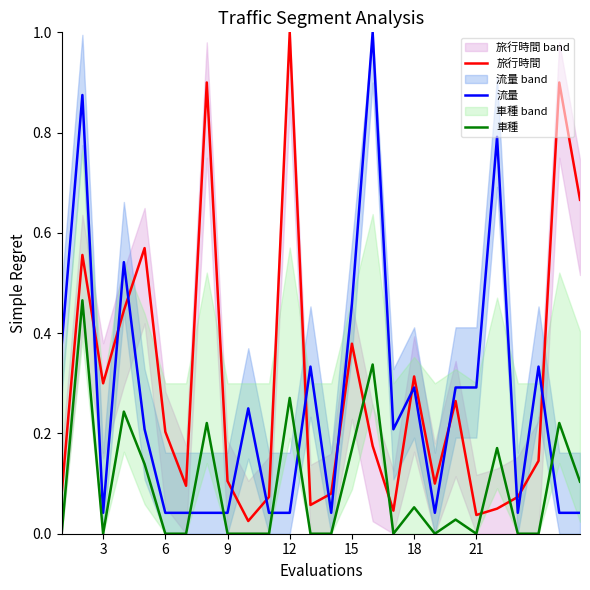

Which series has the largest range (max minus min)?

旅行時間